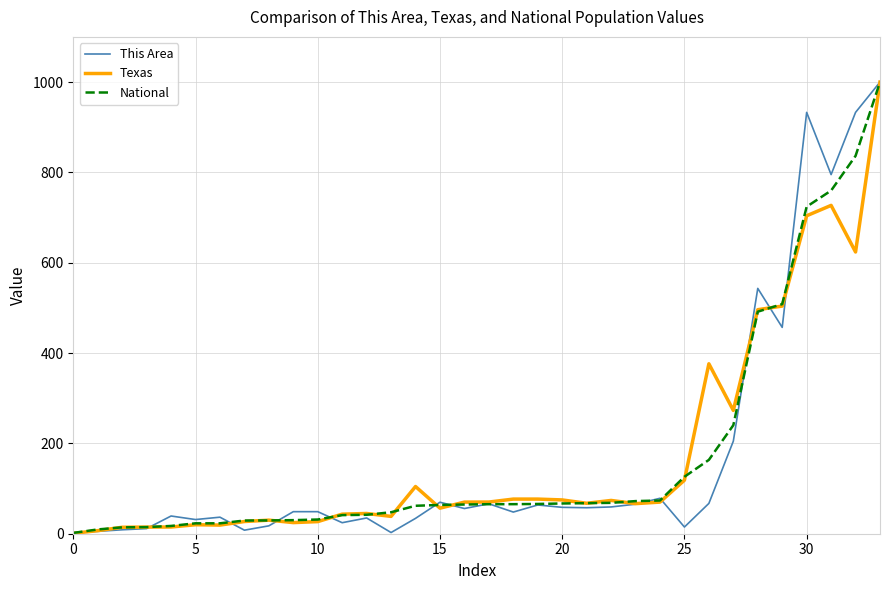

How many lines are shown in the chart?

3